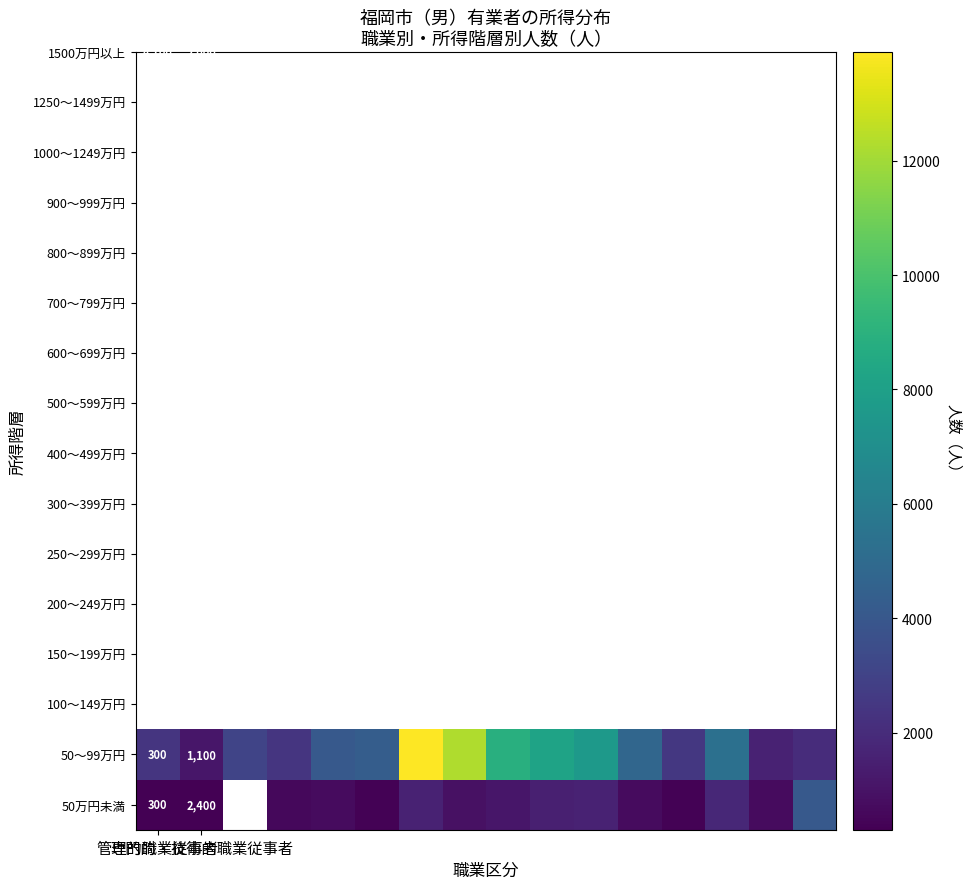

How many values in 50万円未満 are above zero?

15